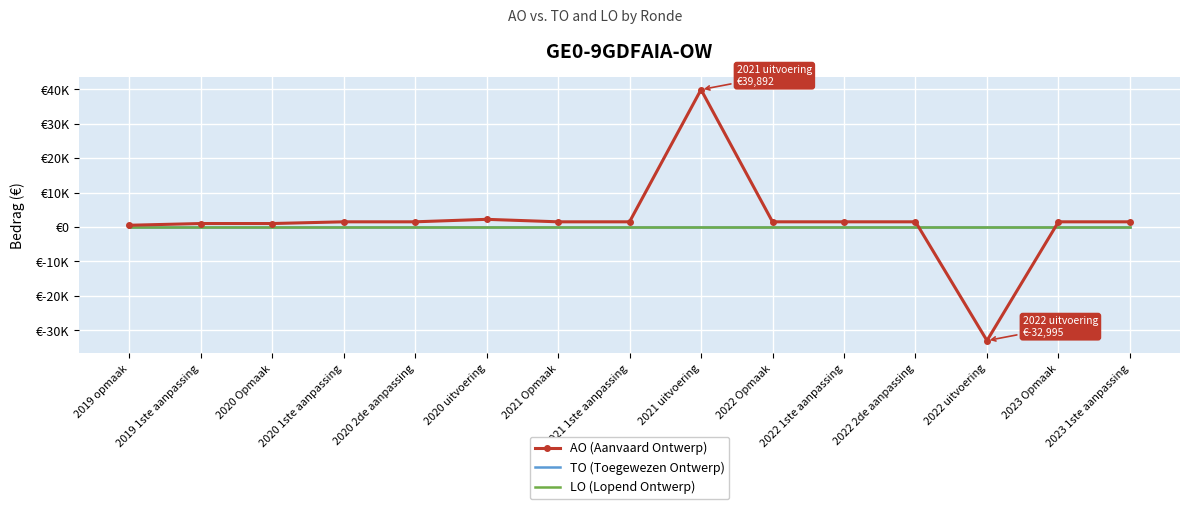

How many values in the AO (Aanvaard Ontwerp) series are below 1500?

4